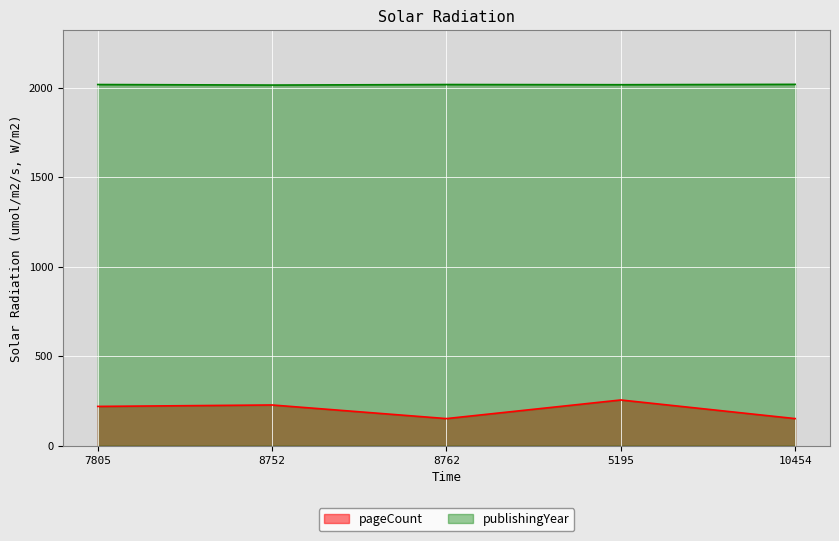

What is the difference between the second highest and second lowest values in the pageCount series?

76